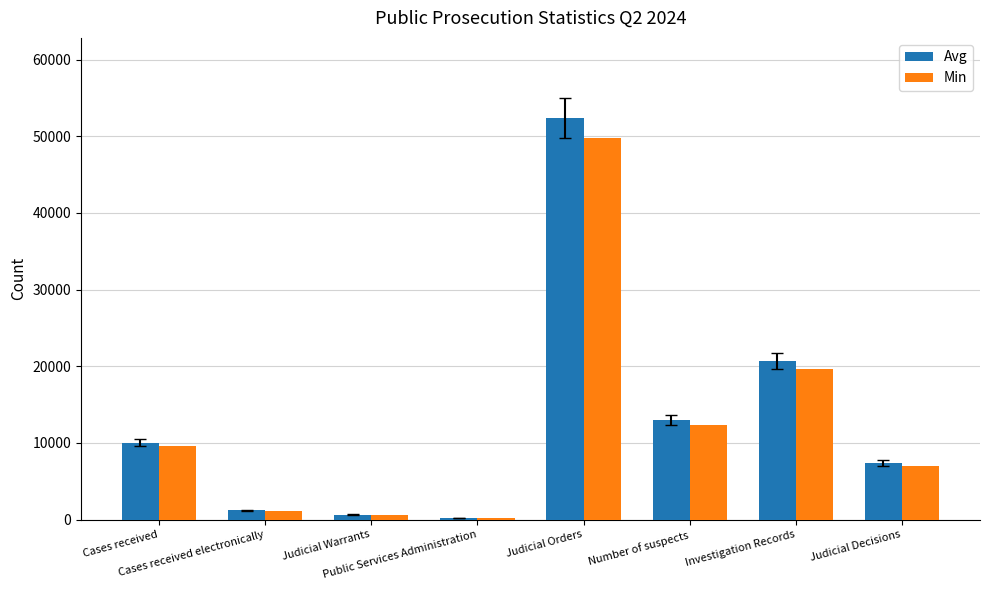

What are all the series names shown in the legend?

Avg, Min